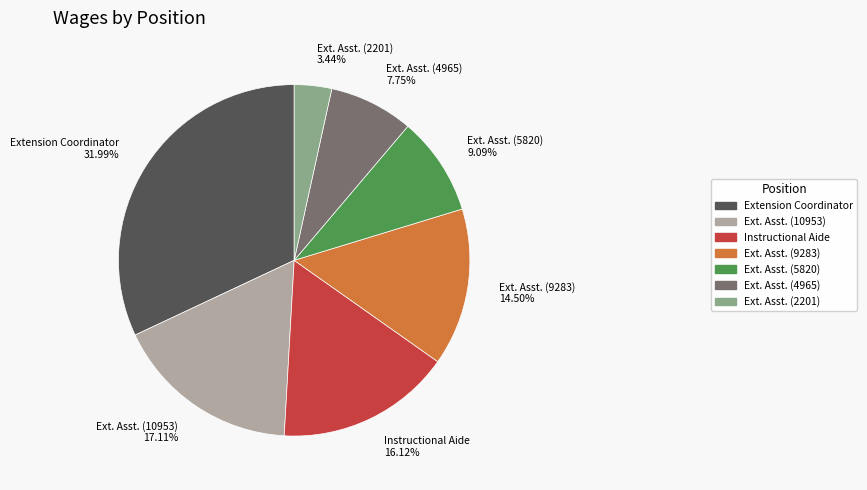

Between Instructional Aide 16.12% and Ext. Asst. (4965) 7.75%, which is larger?

Instructional Aide 16.12%